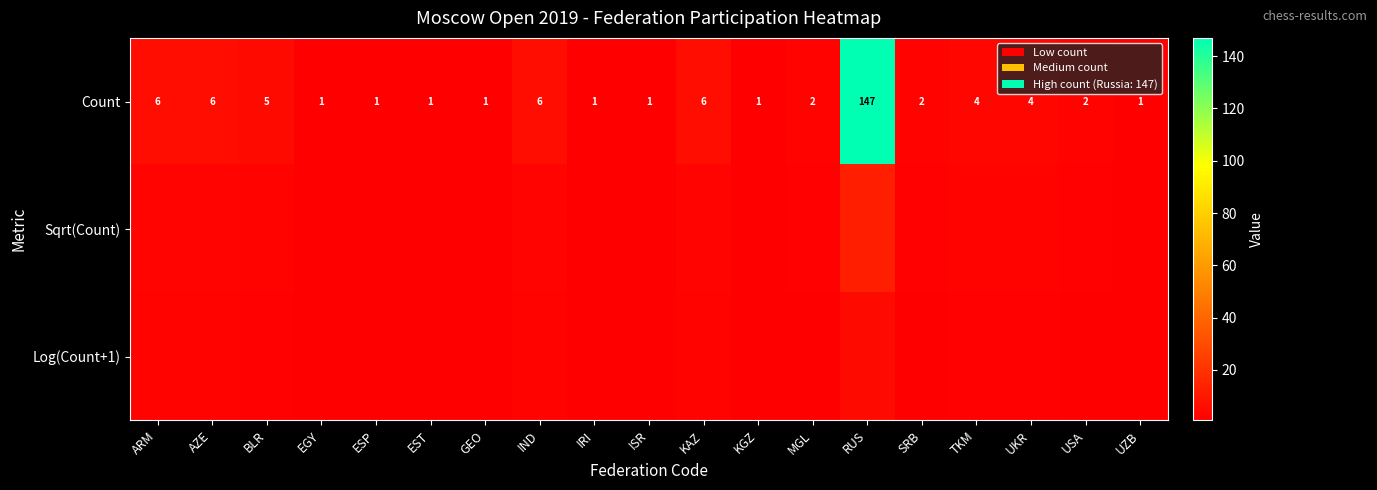

At which label does Count reach its peak?

RUS